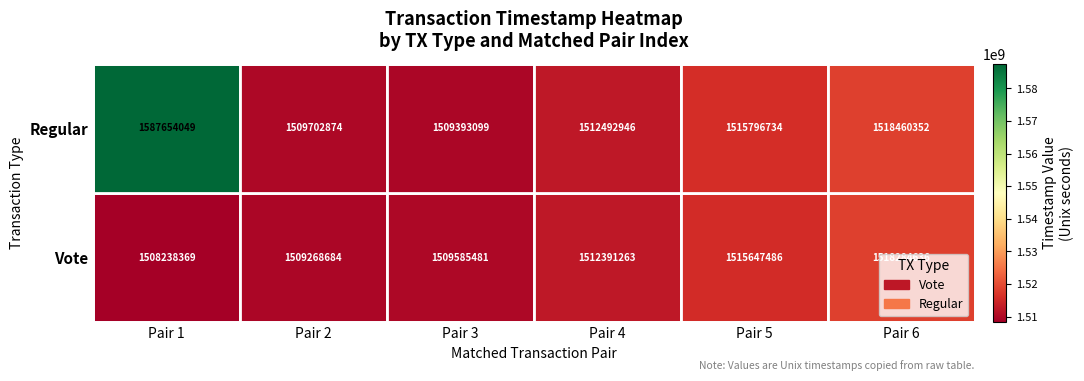

What is the smallest value displayed?

1508238369